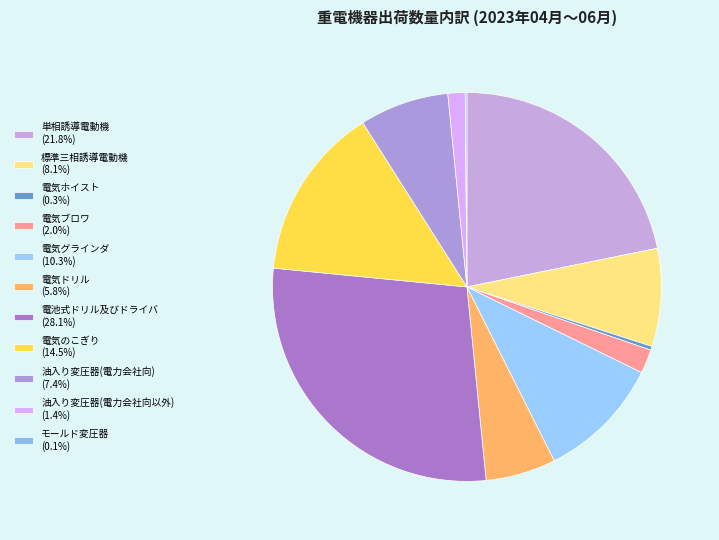

Is 電池式ドリル及びドライバ the majority of the pie?

No